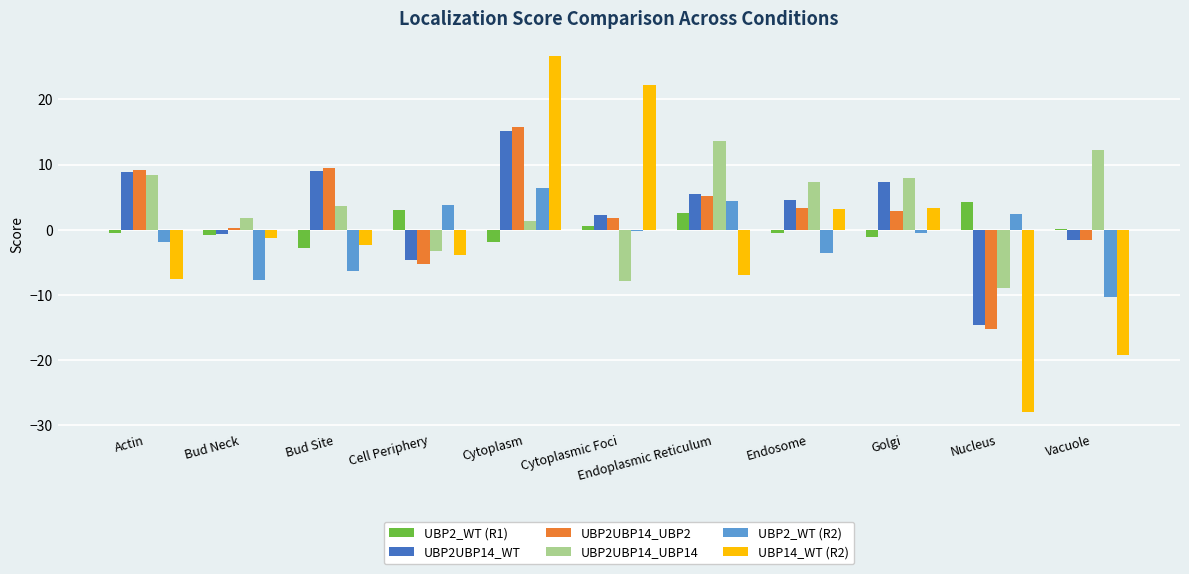

The value of UBP2UBP14_UBP2 at Endosome is 3.4. True or false?

True